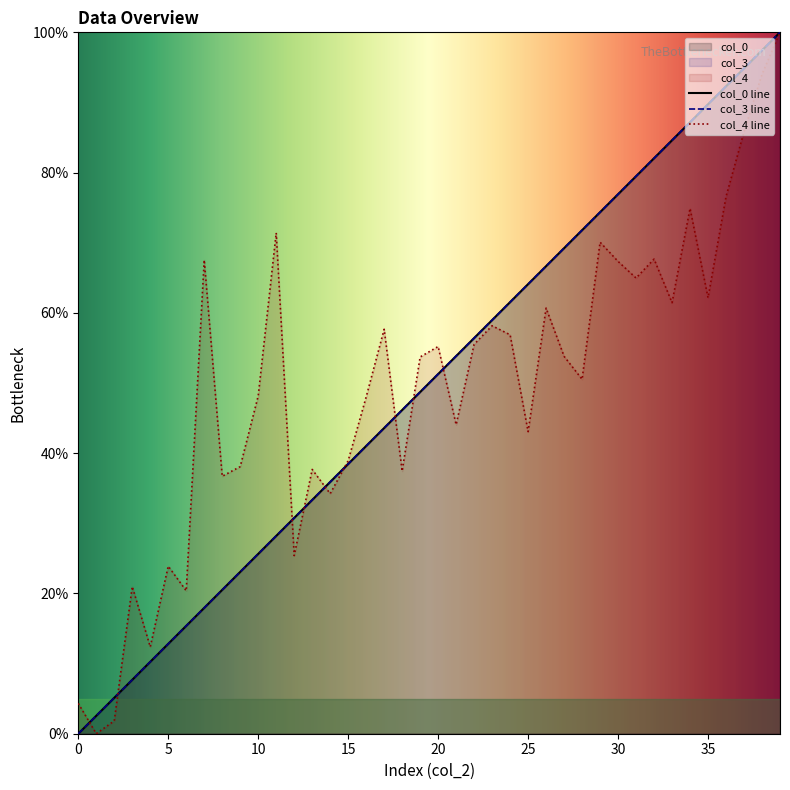

How many lines are shown in the chart?

3